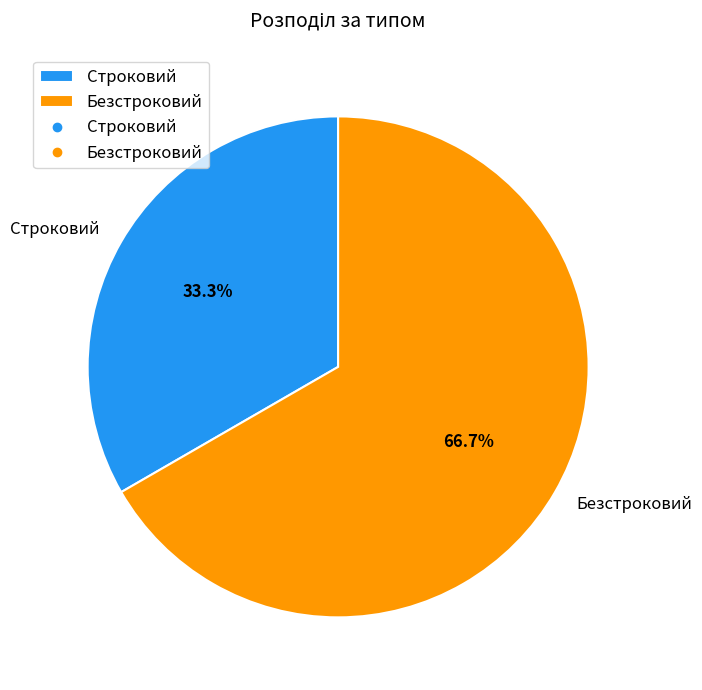

To the nearest percent, what is the combined percentage of Строковий and Безстроковий?

100%